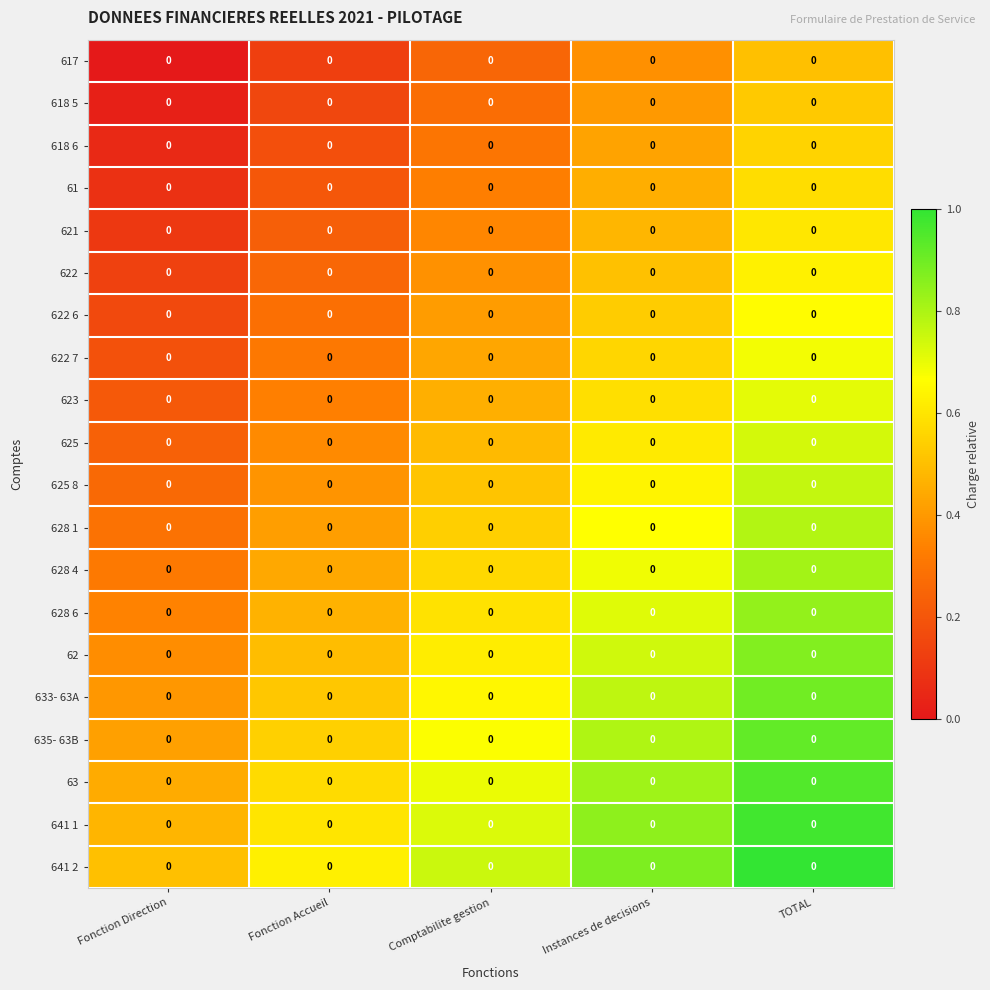

Reading left to right, what are all the values shown in this chart?

617: Fonction Direction=0.0	Fonction Accueil=0.0	Comptabilite gestion=0.0	Instances de decisions=0.0	TOTAL=0.0
618 5: Fonction Direction=0.0	Fonction Accueil=0.0	Comptabilite gestion=0.0	Instances de decisions=0.0	TOTAL=0.0
618 6: Fonction Direction=0.0	Fonction Accueil=0.0	Comptabilite gestion=0.0	Instances de decisions=0.0	TOTAL=0.0
61: Fonction Direction=0.0	Fonction Accueil=0.0	Comptabilite gestion=0.0	Instances de decisions=0.0	TOTAL=0.0
621: Fonction Direction=0.0	Fonction Accueil=0.0	Comptabilite gestion=0.0	Instances de decisions=0.0	TOTAL=0.0
622: Fonction Direction=0.0	Fonction Accueil=0.0	Comptabilite gestion=0.0	Instances de decisions=0.0	TOTAL=0.0
622 6: Fonction Direction=0.0	Fonction Accueil=0.0	Comptabilite gestion=0.0	Instances de decisions=0.0	TOTAL=0.0
622 7: Fonction Direction=0.0	Fonction Accueil=0.0	Comptabilite gestion=0.0	Instances de decisions=0.0	TOTAL=0.0
623: Fonction Direction=0.0	Fonction Accueil=0.0	Comptabilite gestion=0.0	Instances de decisions=0.0	TOTAL=0.0
625: Fonction Direction=0.0	Fonction Accueil=0.0	Comptabilite gestion=0.0	Instances de decisions=0.0	TOTAL=0.0
625 8: Fonction Direction=0.0	Fonction Accueil=0.0	Comptabilite gestion=0.0	Instances de decisions=0.0	TOTAL=0.0
628 1: Fonction Direction=0.0	Fonction Accueil=0.0	Comptabilite gestion=0.0	Instances de decisions=0.0	TOTAL=0.0
628 4: Fonction Direction=0.0	Fonction Accueil=0.0	Comptabilite gestion=0.0	Instances de decisions=0.0	TOTAL=0.0
628 6: Fonction Direction=0.0	Fonction Accueil=0.0	Comptabilite gestion=0.0	Instances de decisions=0.0	TOTAL=0.0
62: Fonction Direction=0.0	Fonction Accueil=0.0	Comptabilite gestion=0.0	Instances de decisions=0.0	TOTAL=0.0
633- 63A: Fonction Direction=0.0	Fonction Accueil=0.0	Comptabilite gestion=0.0	Instances de decisions=0.0	TOTAL=0.0
635- 63B: Fonction Direction=0.0	Fonction Accueil=0.0	Comptabilite gestion=0.0	Instances de decisions=0.0	TOTAL=0.0
63: Fonction Direction=0.0	Fonction Accueil=0.0	Comptabilite gestion=0.0	Instances de decisions=0.0	TOTAL=0.0
641 1: Fonction Direction=0.0	Fonction Accueil=0.0	Comptabilite gestion=0.0	Instances de decisions=0.0	TOTAL=0.0
641 2: Fonction Direction=0.0	Fonction Accueil=0.0	Comptabilite gestion=0.0	Instances de decisions=0.0	TOTAL=0.0